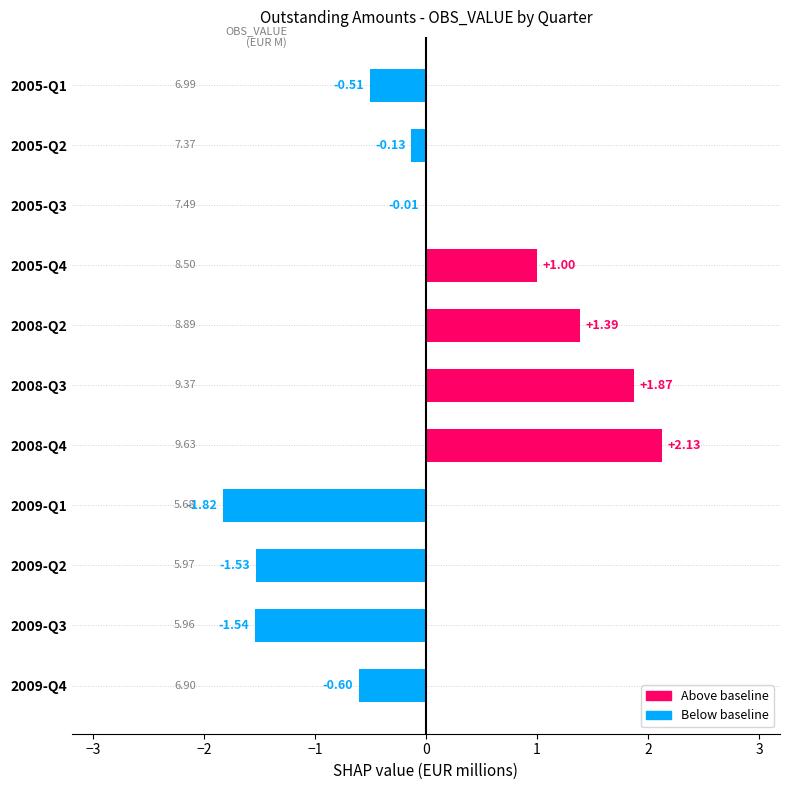

Which has a higher value, 2005-Q3 or 2009-Q3?

2005-Q3